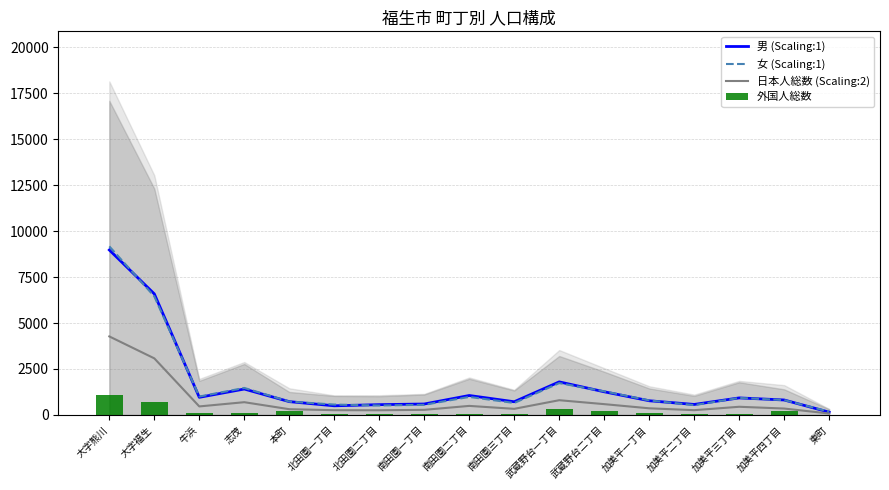

Where is 外国人総数 nearest to the value 538?

大字福生